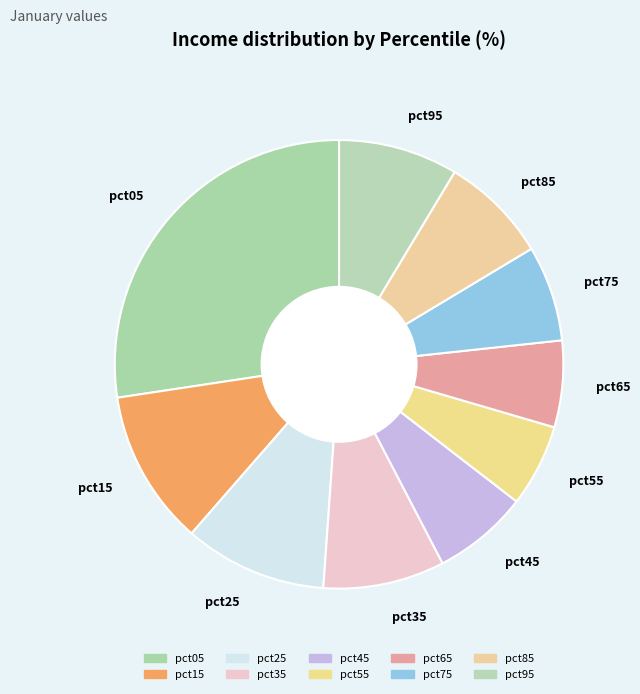

How many segments does this pie chart have?

10